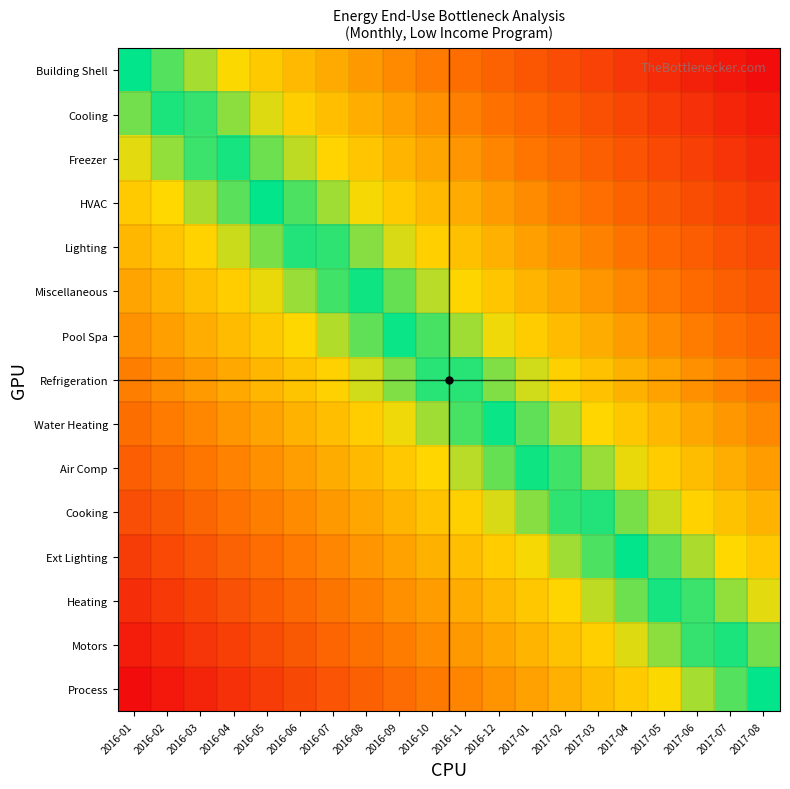

At which category is the sum across all series the highest?

2016-01